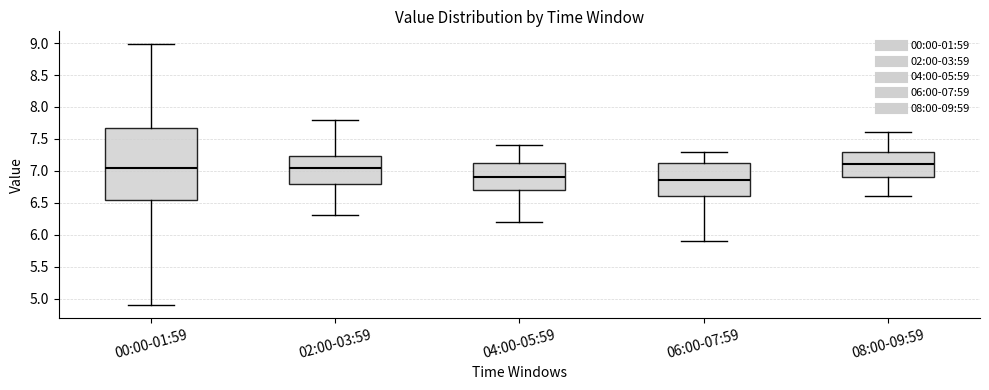

Comparing the boxes themselves (not the whiskers), which one is the tallest?

00:00-01:59